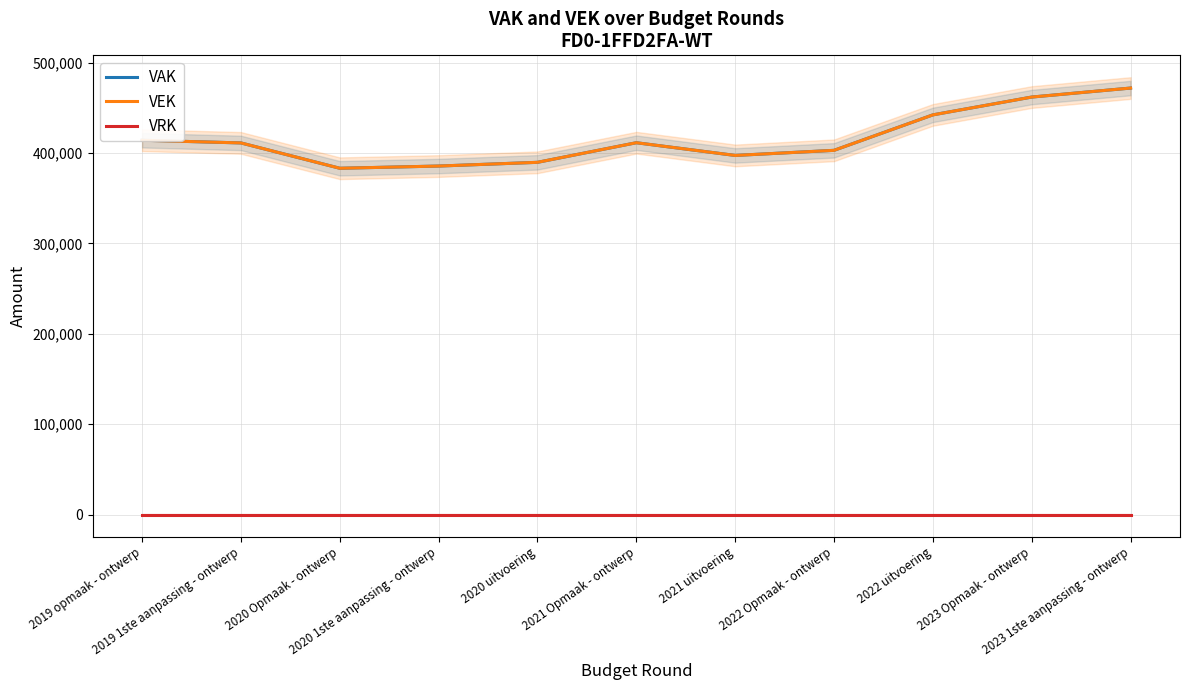

At which category does VEK reach its first local peak?

2021 Opmaak - ontwerp